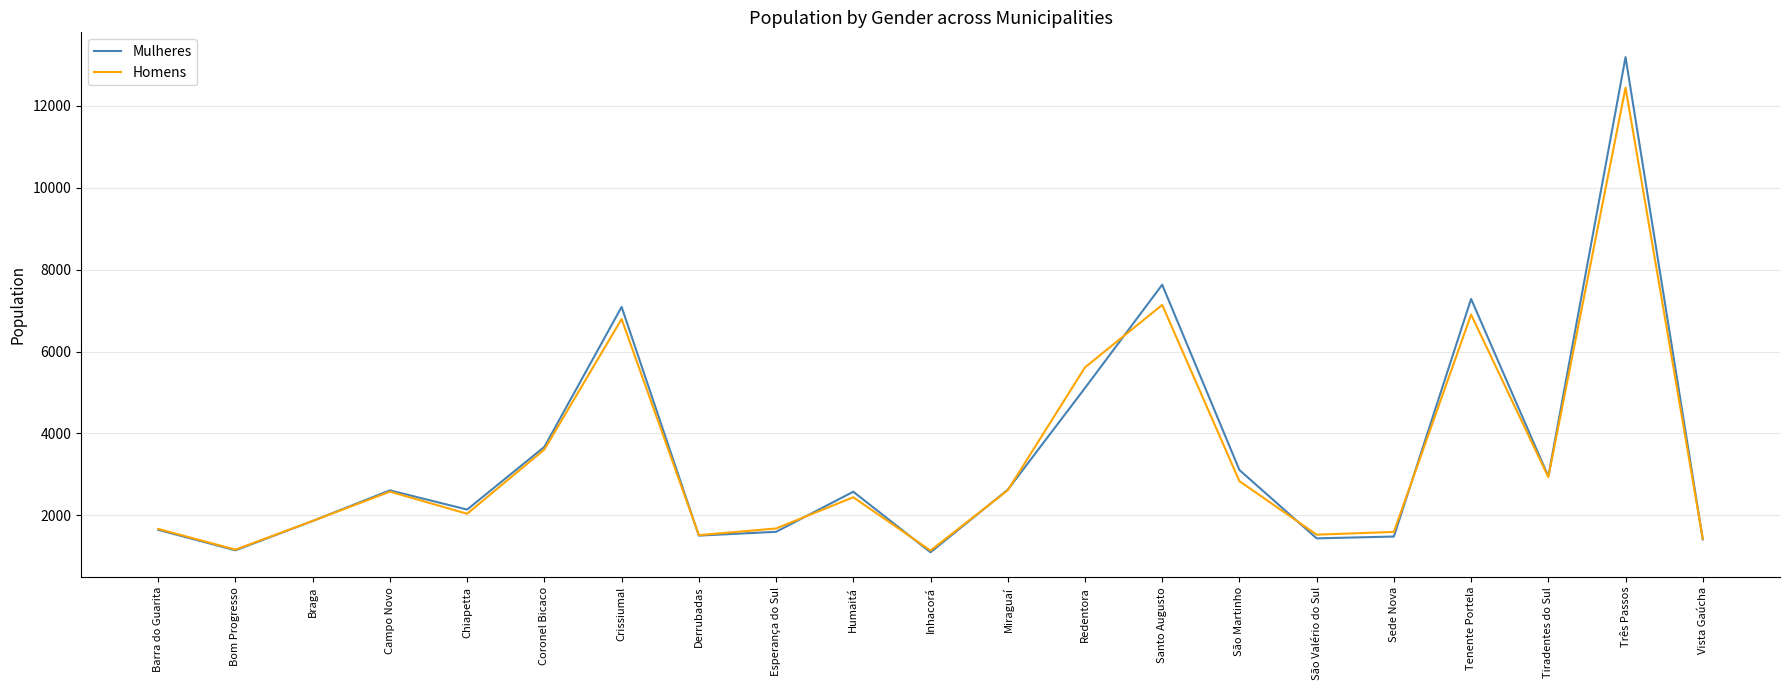

The Homens series shows 1677 at Esperança do Sul. True or false?

True